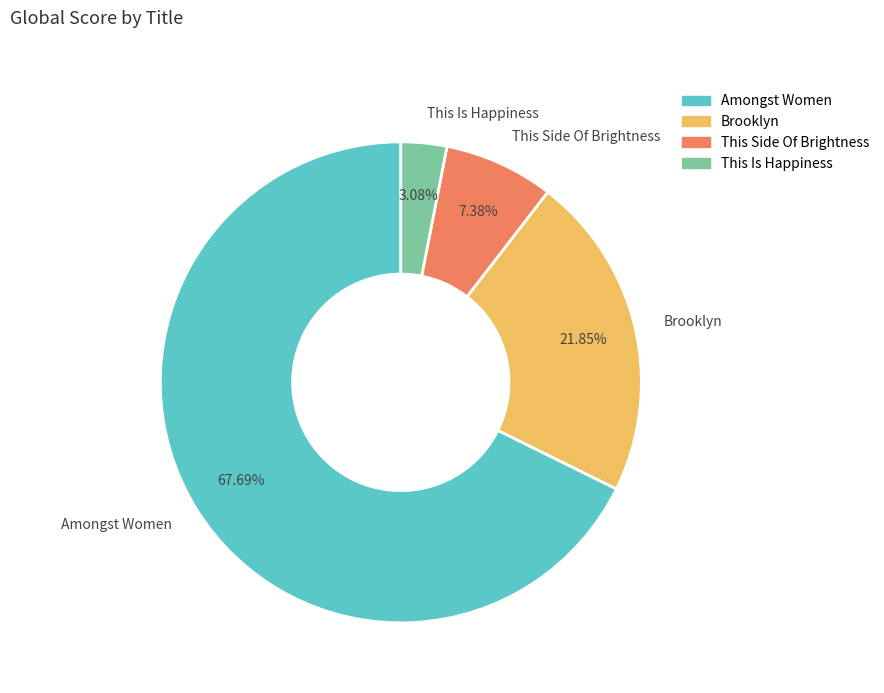

Which has a higher value, This Is Happiness or This Side Of Brightness?

This Side Of Brightness